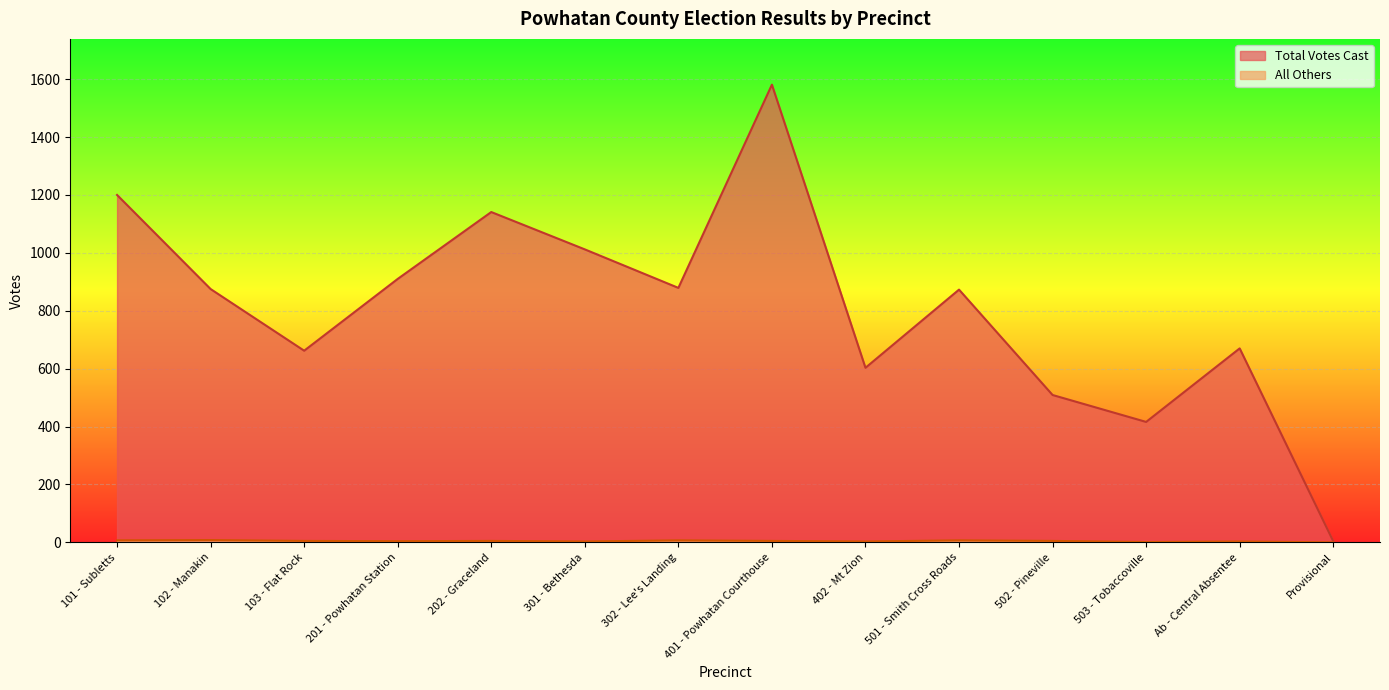

What are all the series names shown in the legend?

Total Votes Cast, All Others